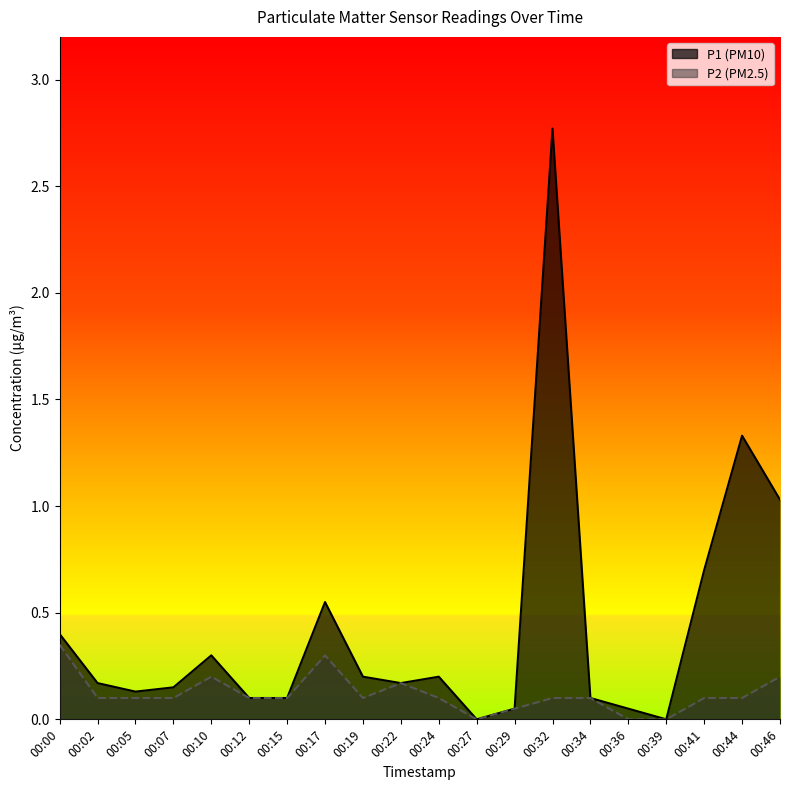

What is the difference between the maximum and second lowest values in the P1 series?

2.8